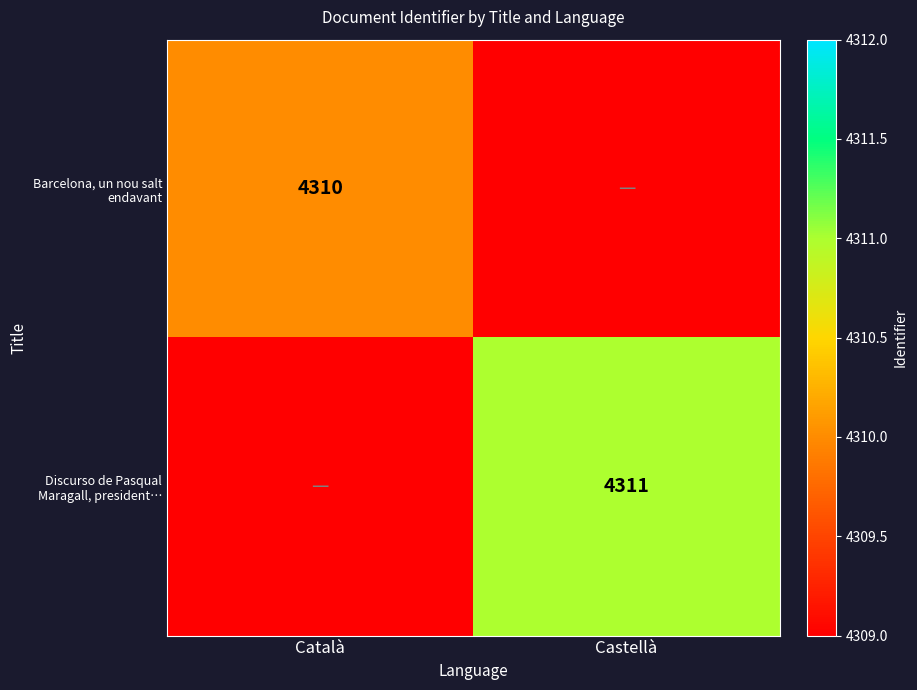

Is it true that Discurso de Pasqual Maragall, president… equals 4311 at Castellà?

True